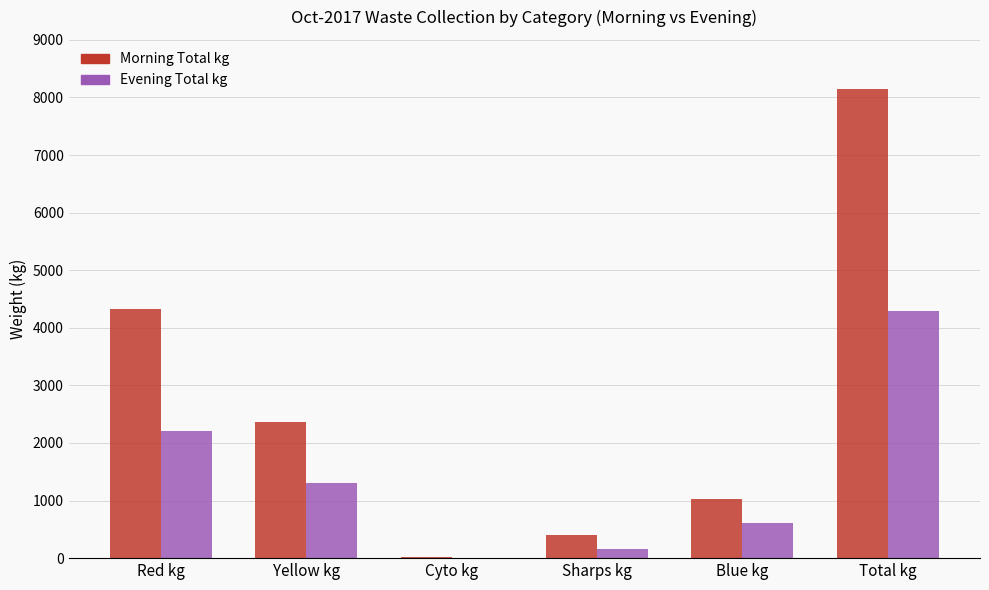

Which category has the highest value in the Evening Total kg series?

Total kg